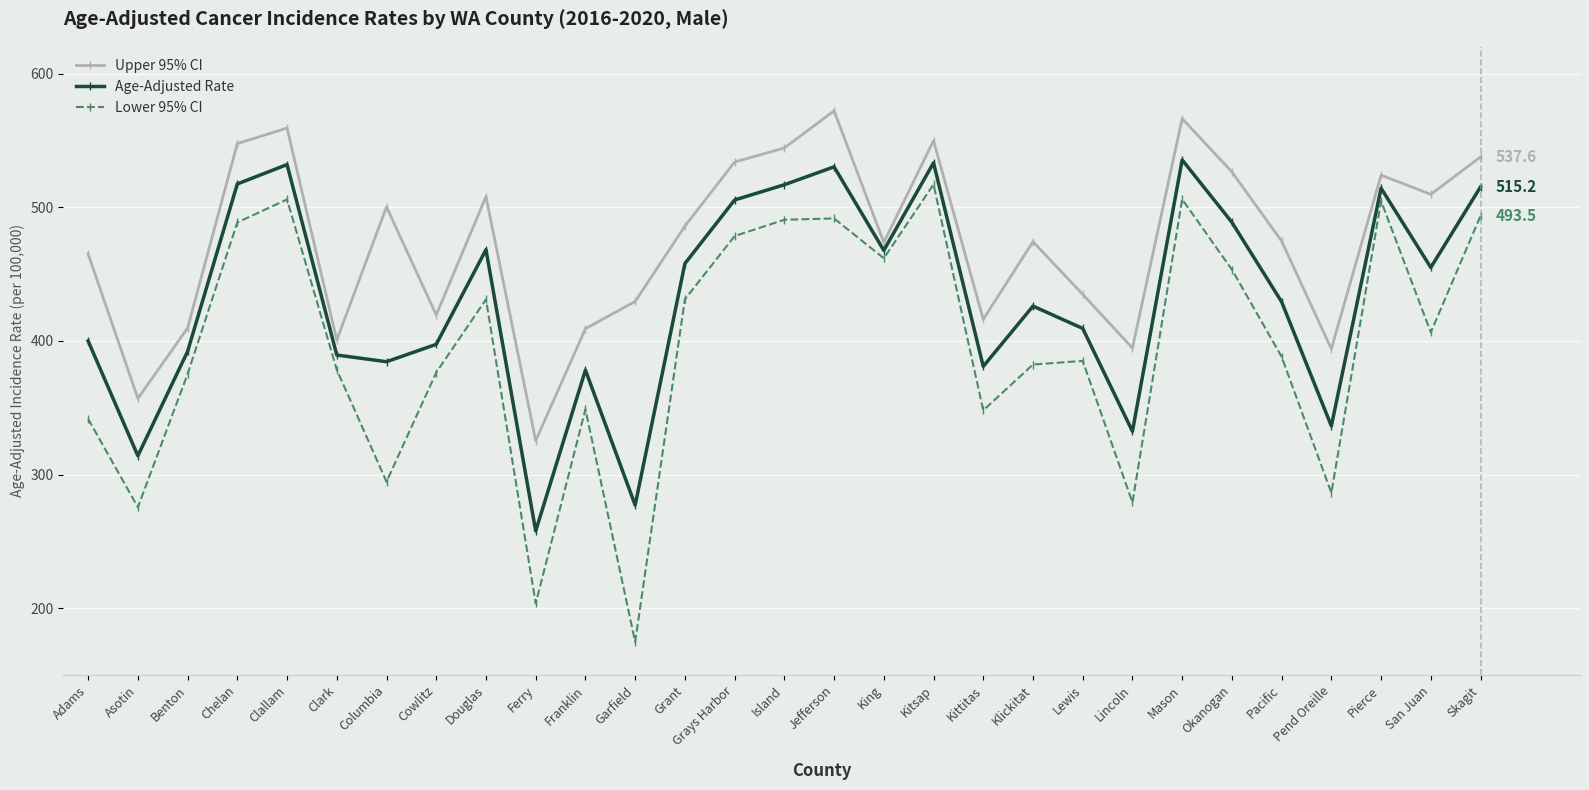

At how many categories does at least one series exceed 477?

14